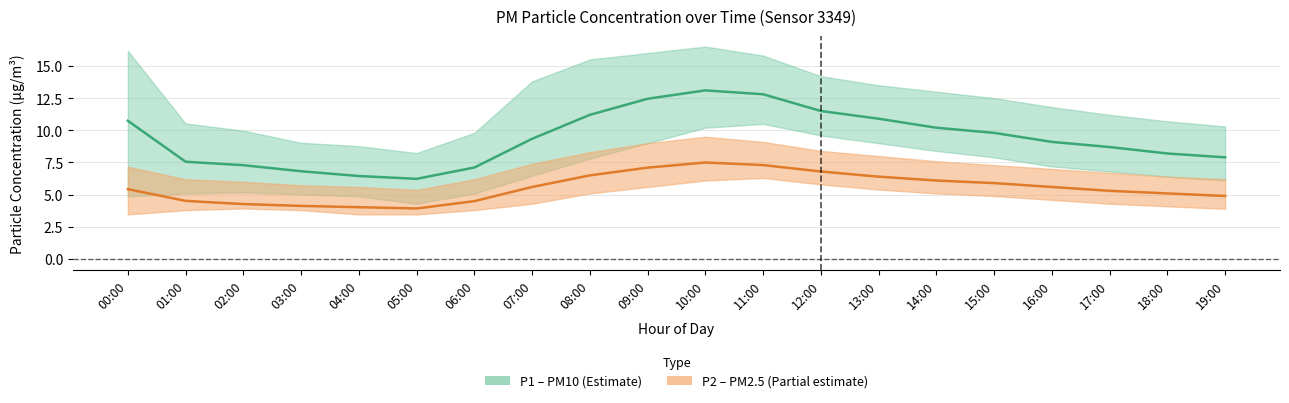

What is the label of the 15th point from the right?

05:00